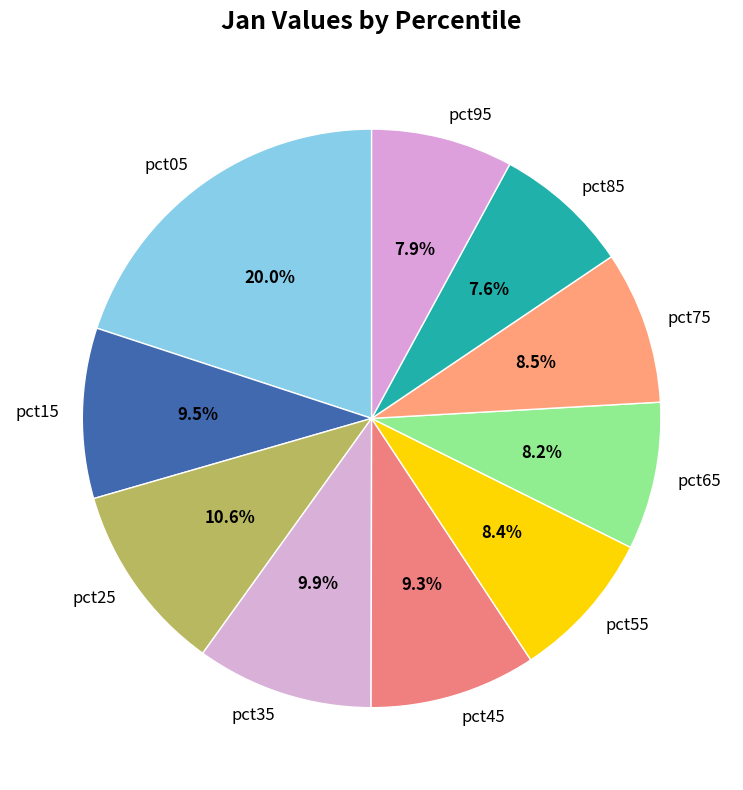

Which slice is the largest?

pct05